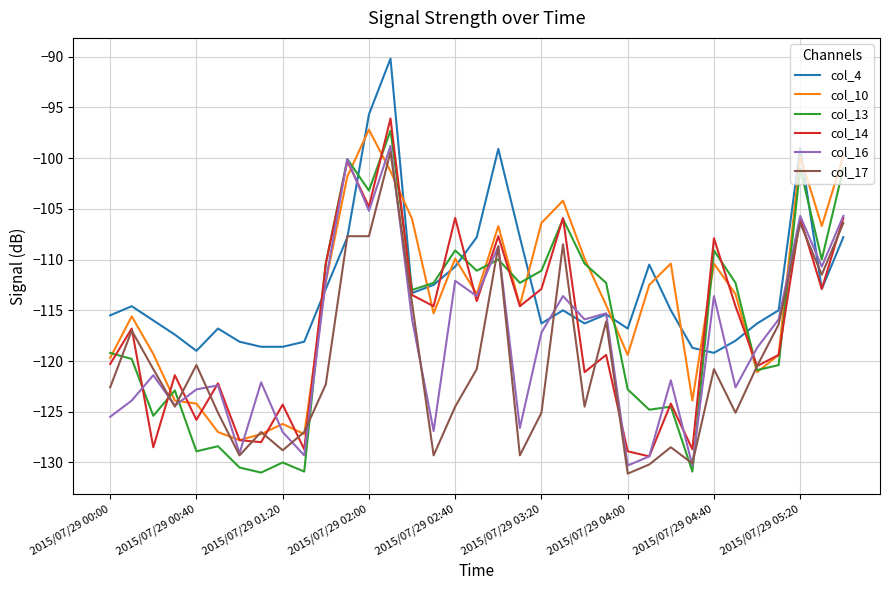

Which series has the largest range (max minus min)?

col_13